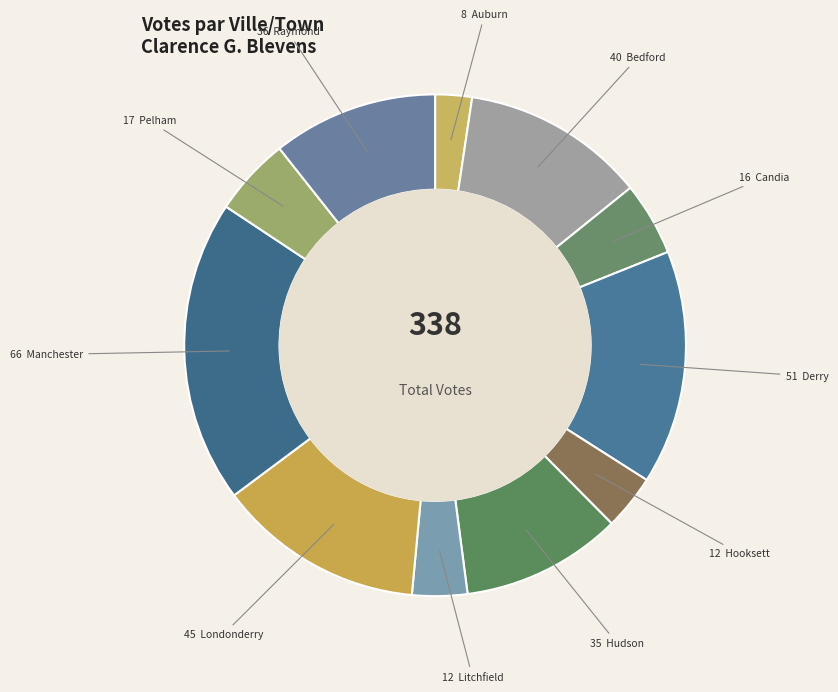

How many slices are in this pie chart?

11